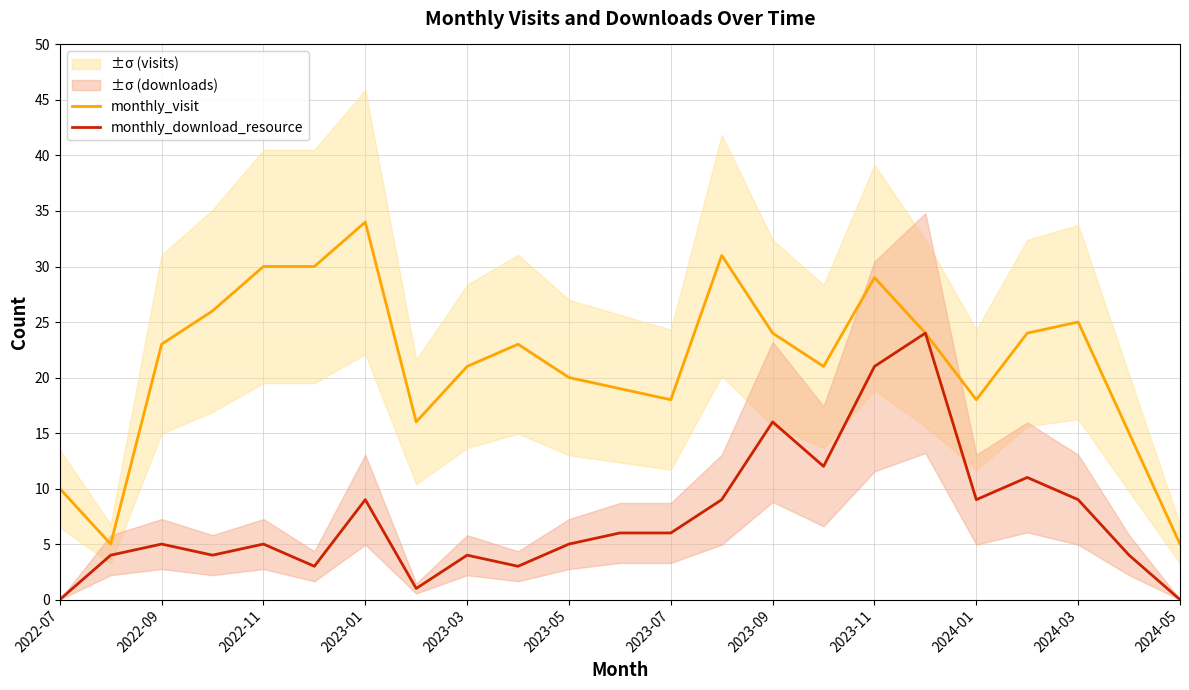

How many values in the monthly_visit series are below 23?

11